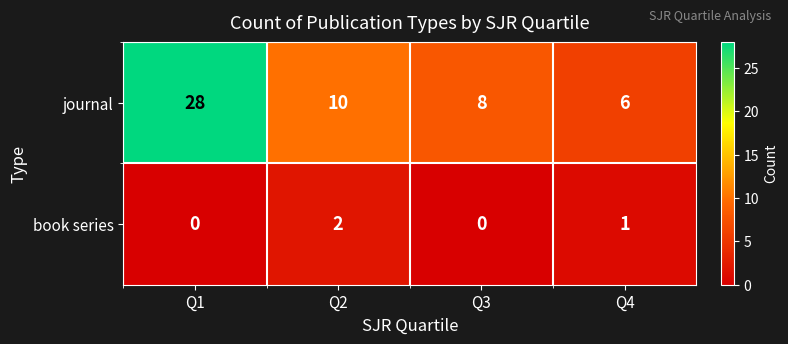

How many values in book series are above zero?

2